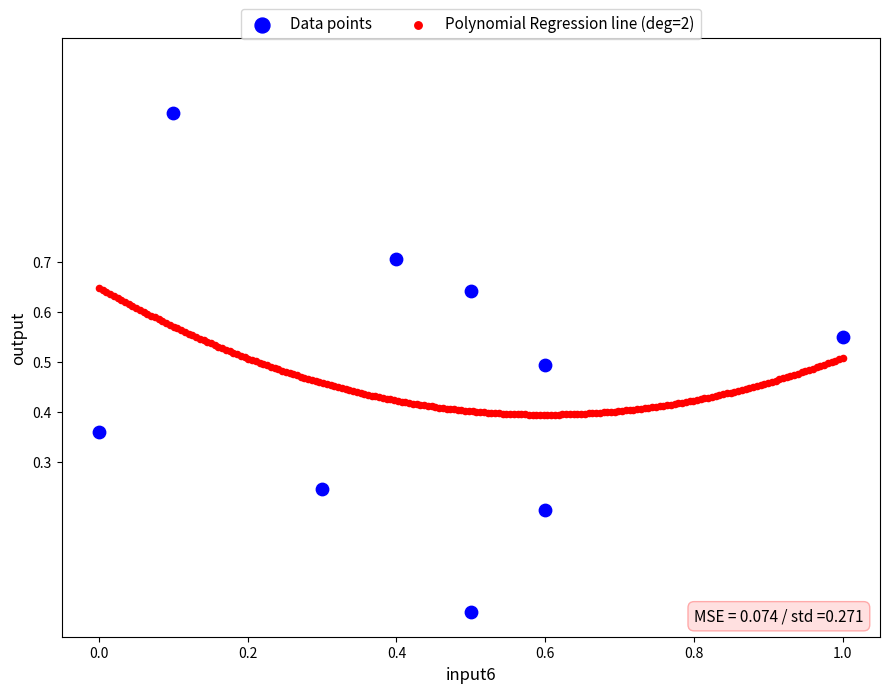

Which series reaches the minimum Y coordinate?

Data points